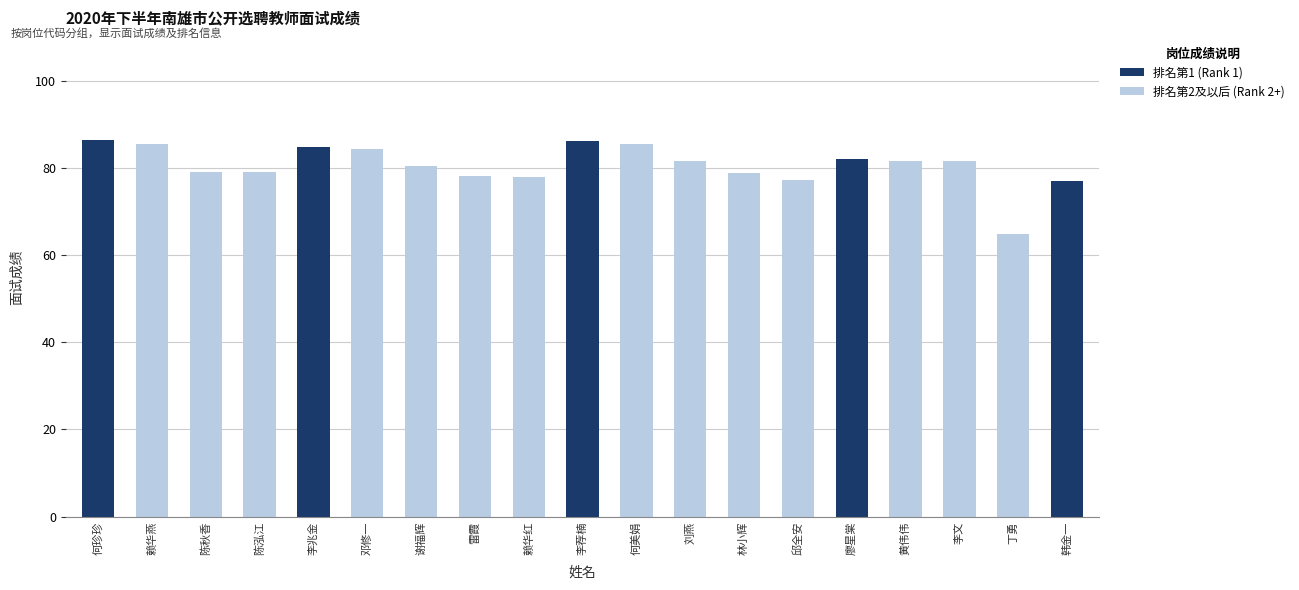

What is the sum of all 排名第2及以后 (Rank 2+) values?

1115.0